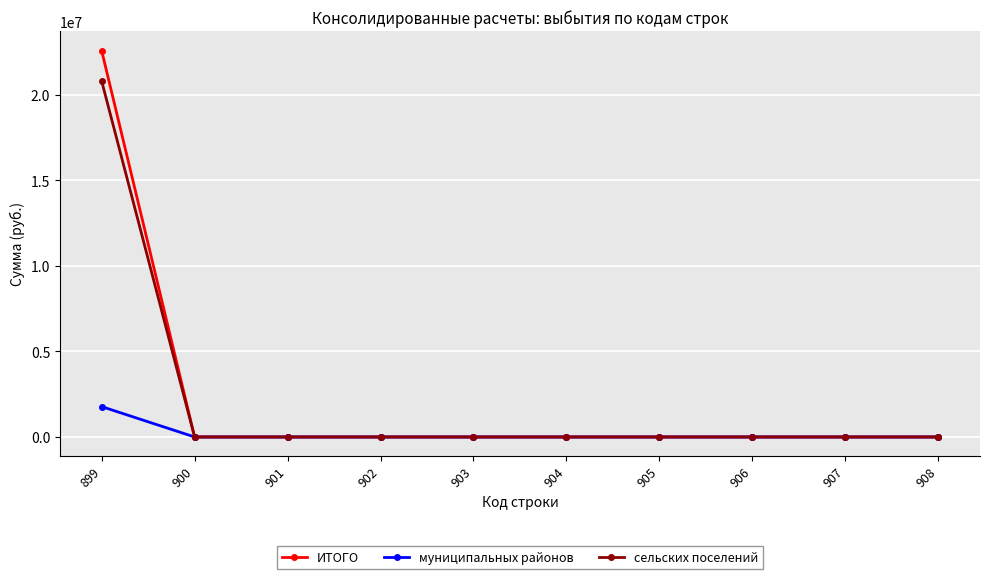

List the series in order of their peak value, lowest first.

муниципальных районов, сельских поселений, ИТОГО